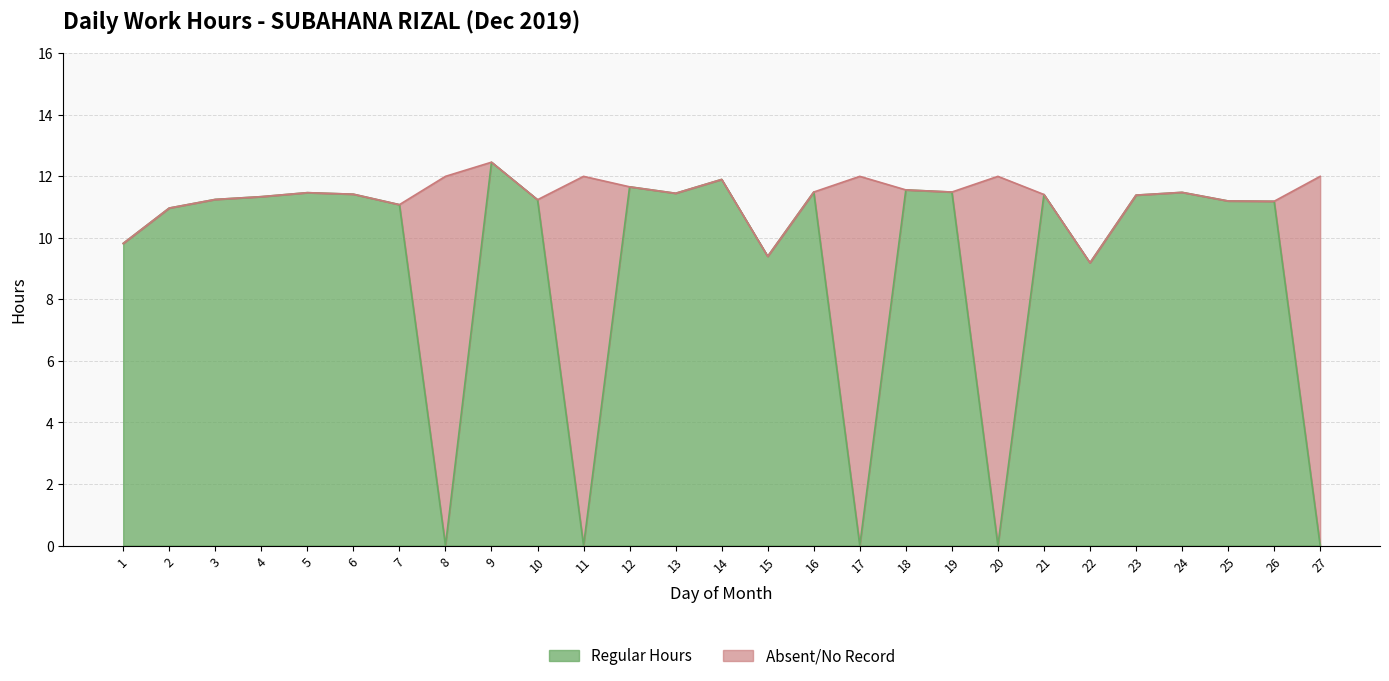

What is the sum of all values?

245.9